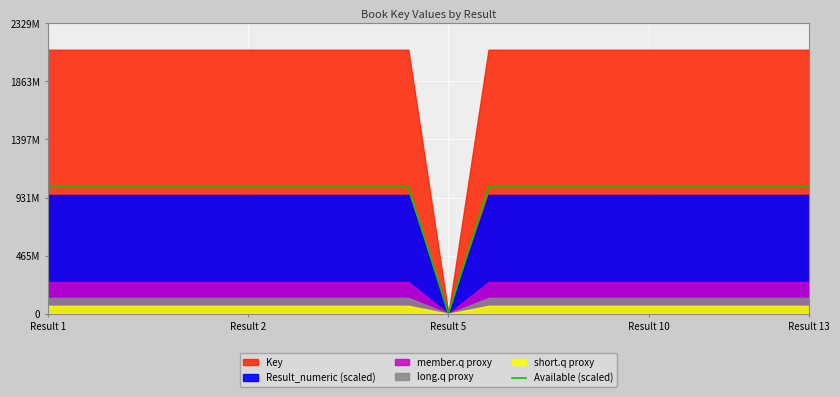

What is the label of the 9th point from the left?

8